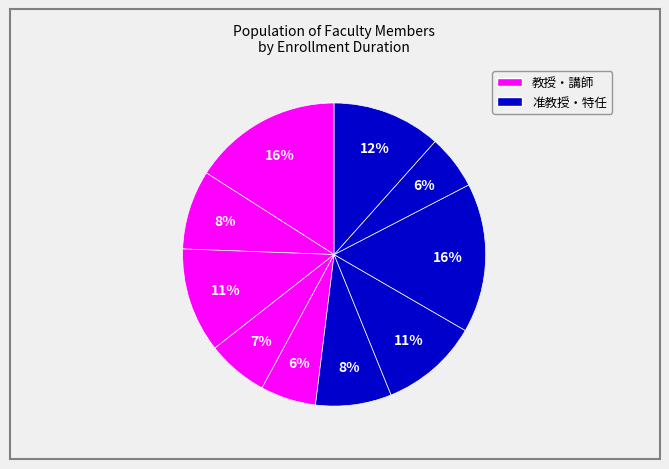

Count the number of slices in the pie.

10